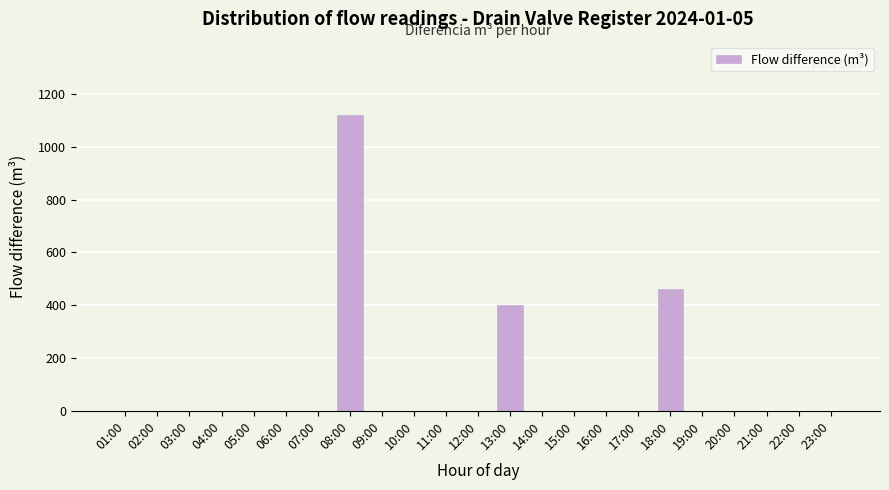

Reading left to right, list all the values displayed in this chart.

01:00=0	02:00=0	03:00=0	04:00=0	05:00=0	06:00=0	07:00=0	08:00=1119	09:00=0	10:00=0	11:00=0	12:00=0	13:00=401	14:00=0	15:00=0	16:00=0	17:00=0	18:00=463	19:00=0	20:00=0	21:00=0	22:00=0	23:00=0